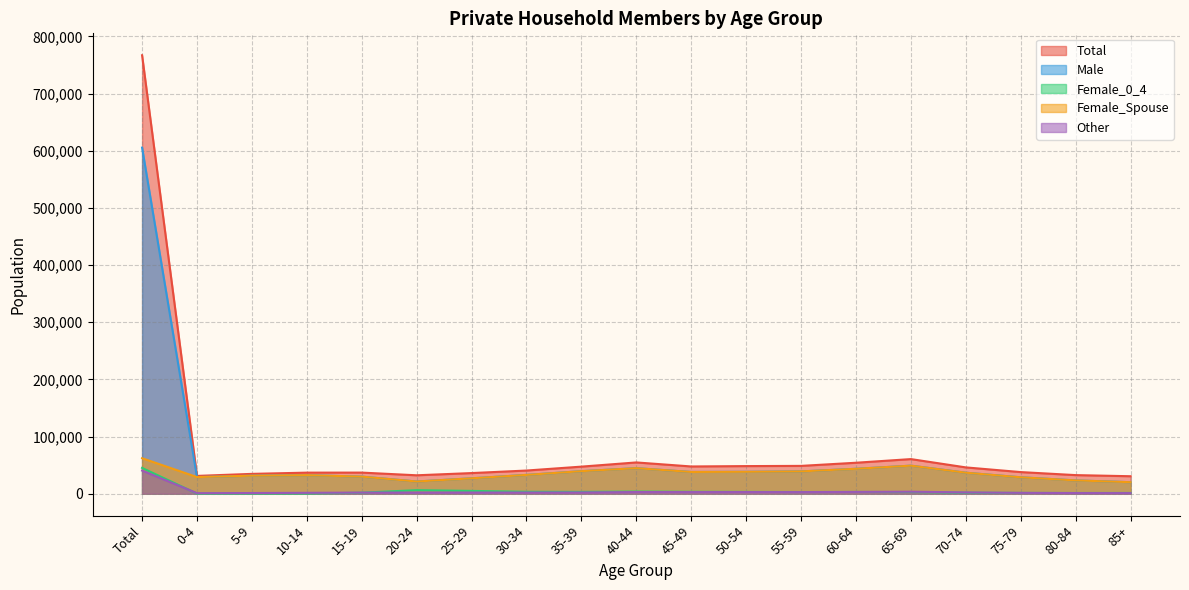

In Total, how many points are higher than both neighbors (excluding endpoints)?

3